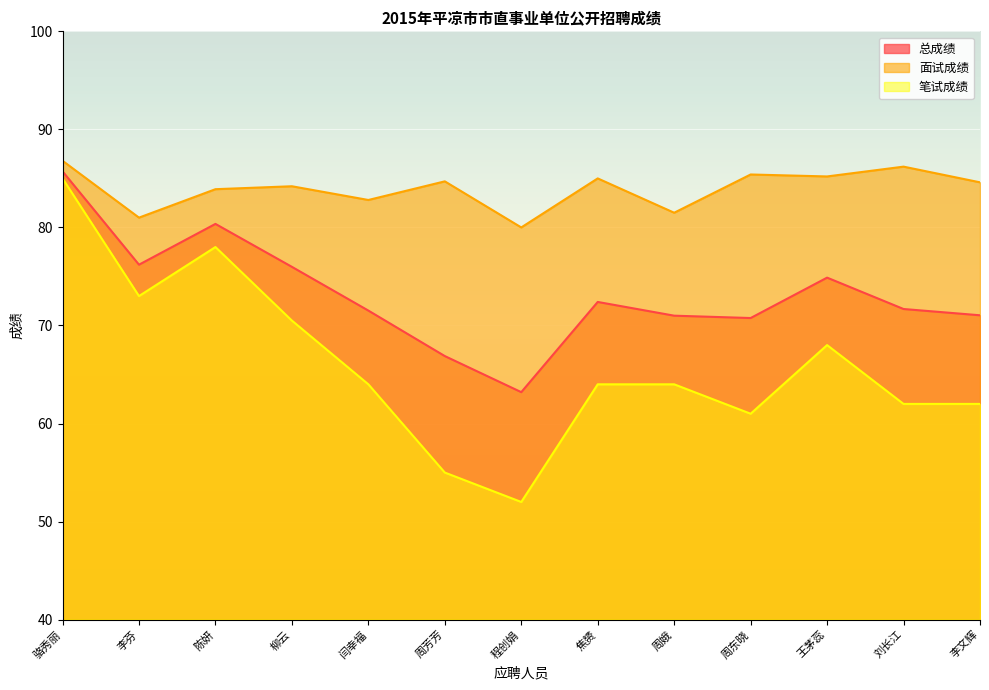

The 笔试成绩 series shows 90.1 at 程创娟. True or false?

False